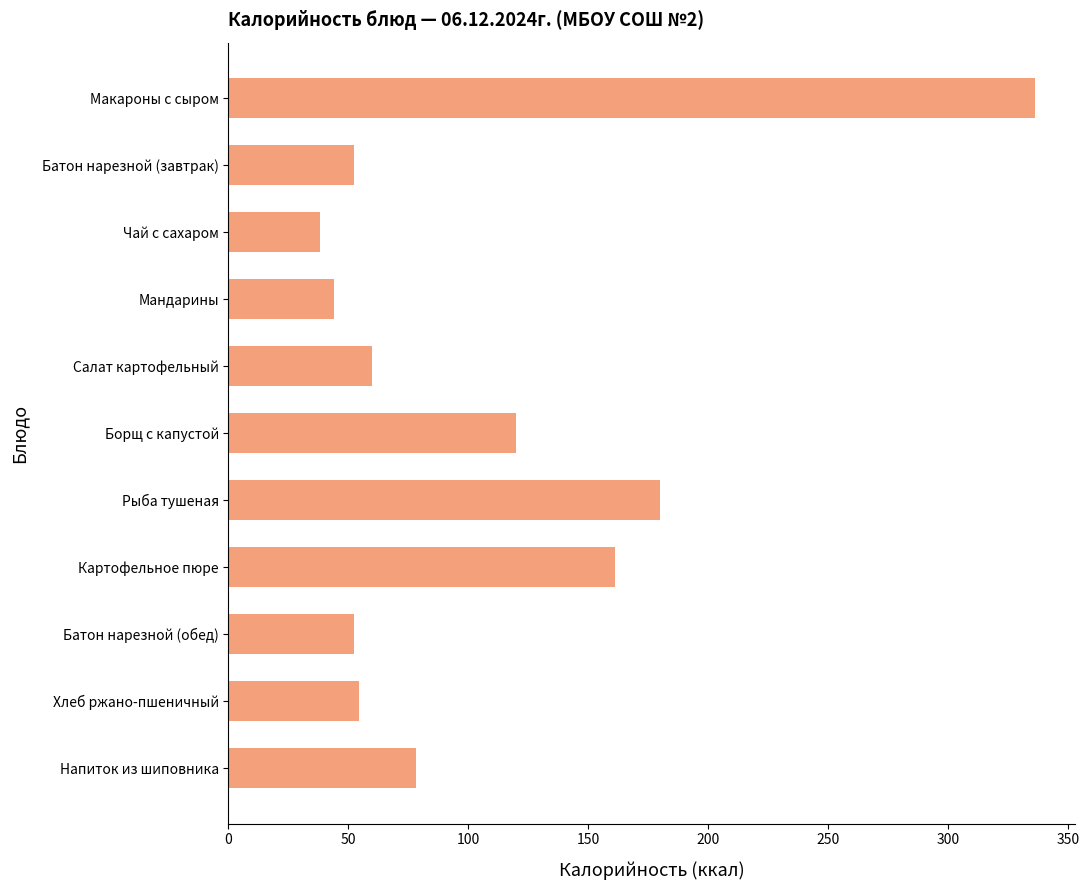

The value at Напиток из шиповника is 43.3. True or false?

False